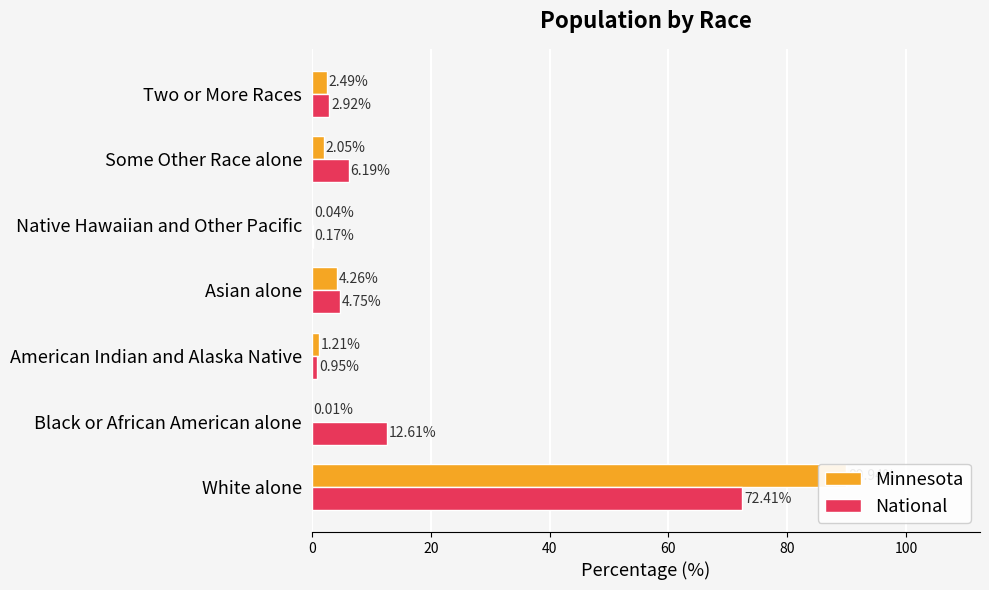

What is the sum of the National values at White alone and Native Hawaiian and Other Pacific?

72.6